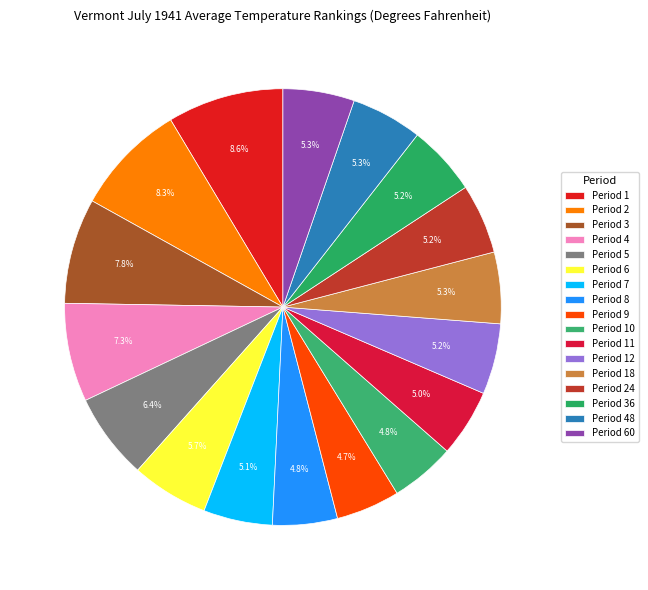

To the nearest percent, what is the combined percentage of Period 36 and Period 3?

13%